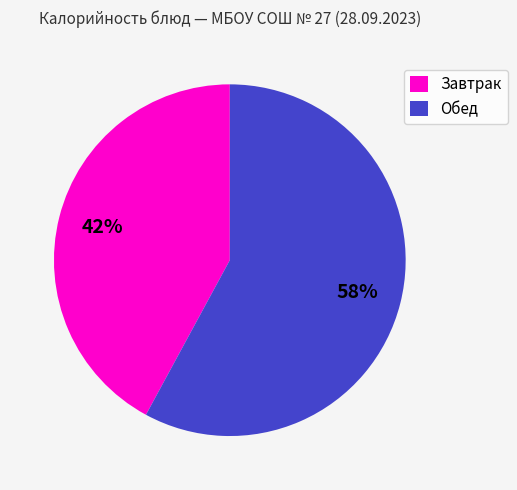

How many slices are in this pie chart?

2